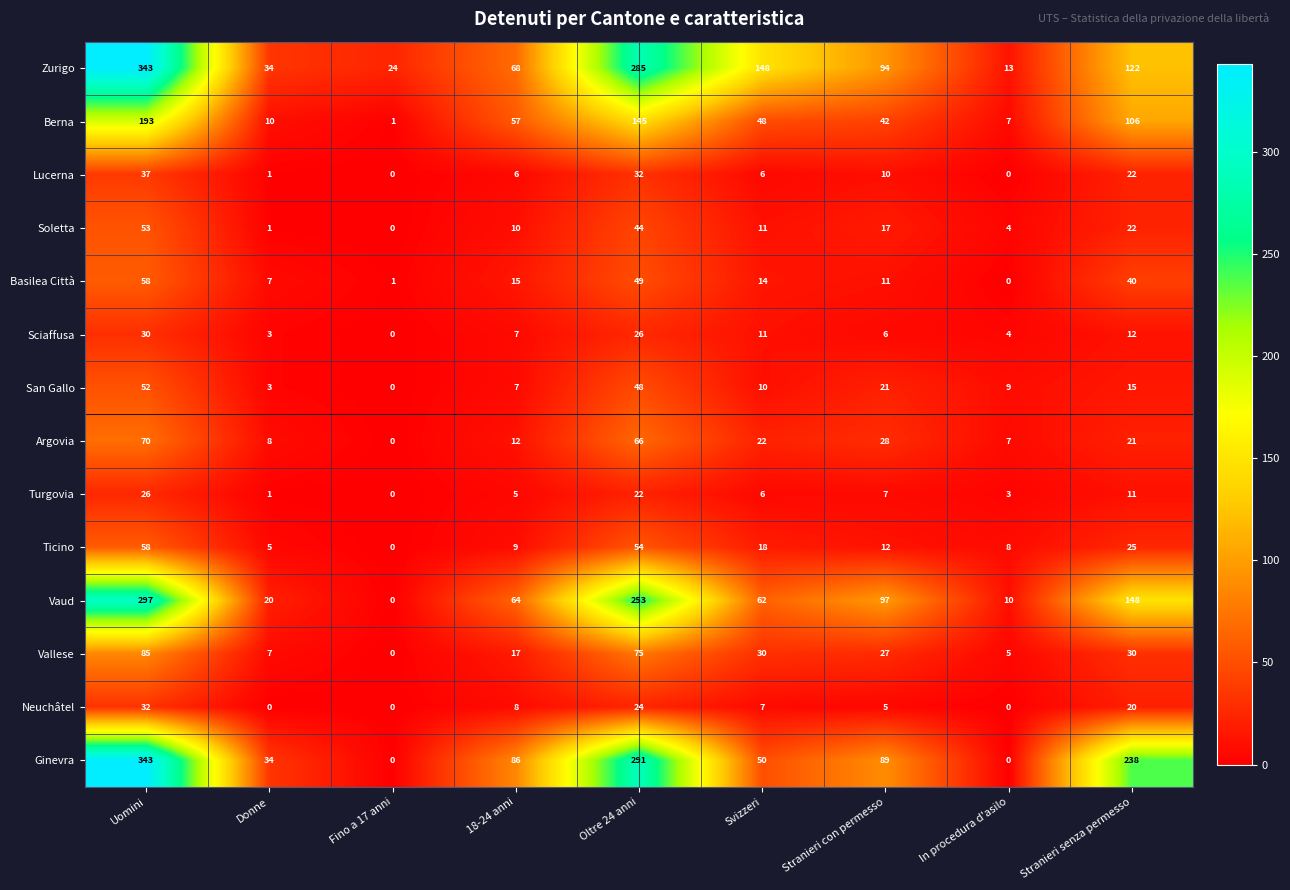

Rank the series at Oltre 24 anni from lowest to highest value.

Turgovia, Neuchâtel, Sciaffusa, Lucerna, Soletta, San Gallo, Basilea Città, Ticino, Argovia, Vallese, Berna, Vaud, Zurigo, Ginevra